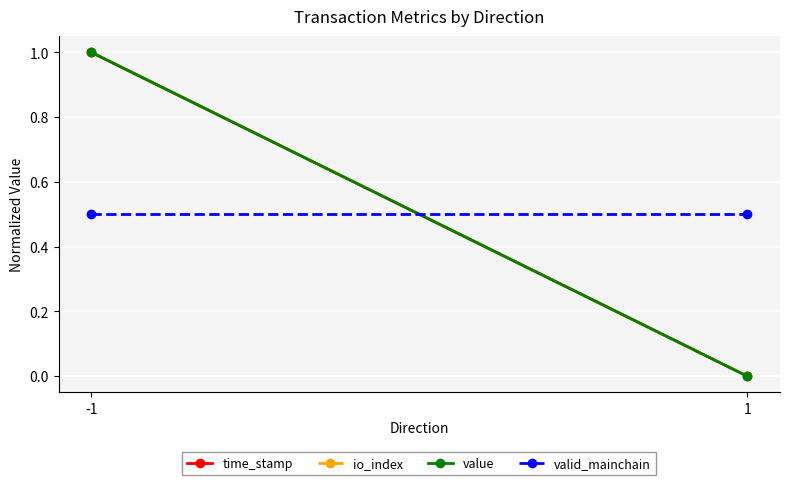

What is the total value across all series at 1?

0.5